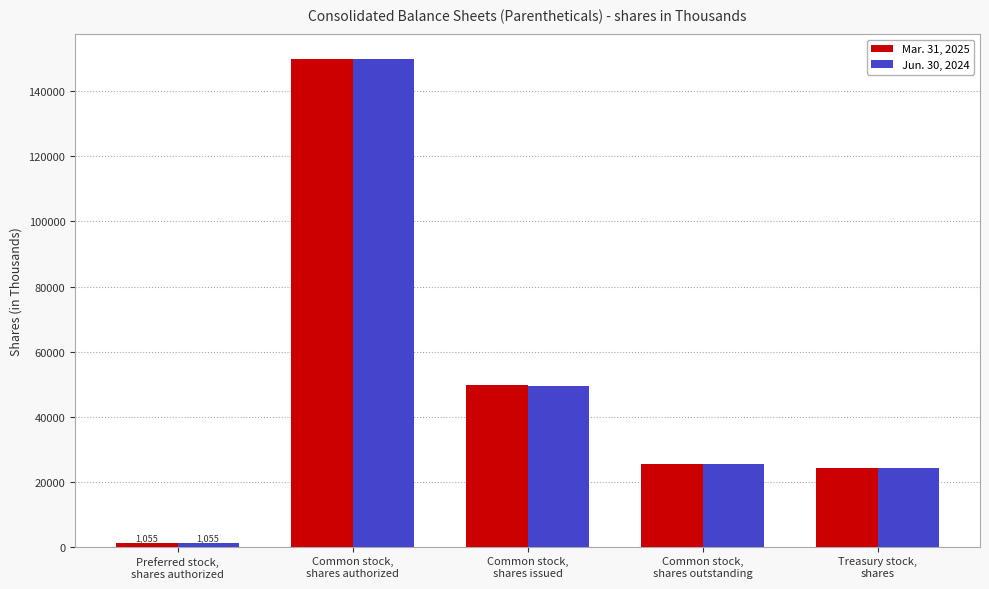

At which label is Jun. 30, 2024 closest to 75527?

Common stock,
shares issued